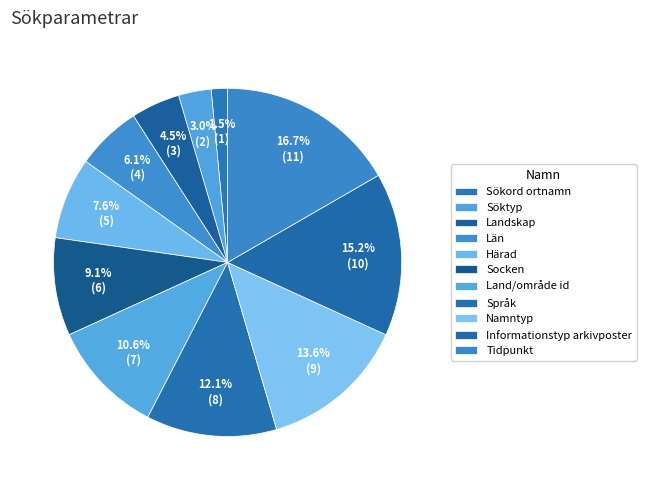

To the nearest percent, what is the combined percentage of Socken and Informationstyp arkivposter?

24%